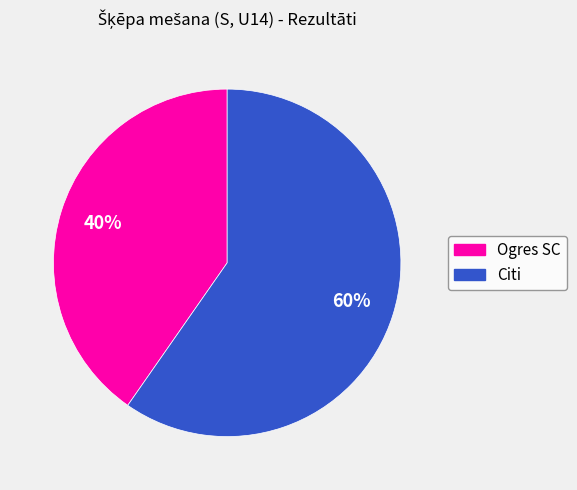

Is there a majority slice in this chart?

Yes